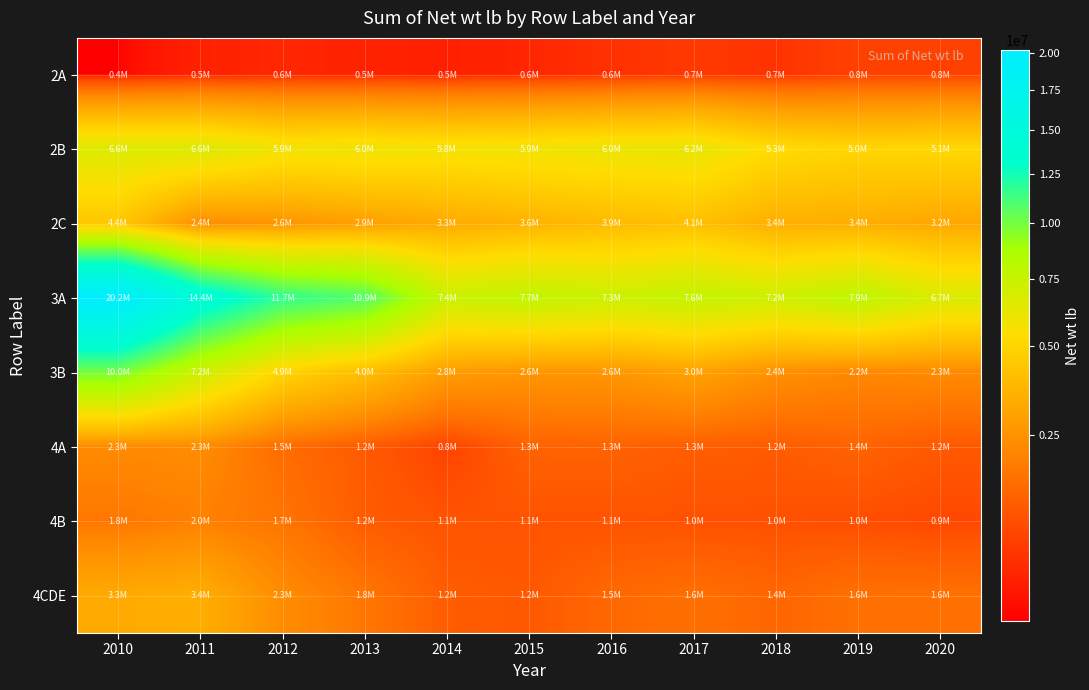

Reading left to right, extract all data points from this chart.

2A: 2010=407596	2011=523743	2012=555978	2013=526033	2014=510028	2015=551365	2016=641826	2017=723174	2018=658302	2019=821609	2020=822332
2B: 2010=6606873	2011=6611737	2012=5874057	2013=5951883	2014=5776276	2015=5883695	2016=6046026	2017=6177706	2018=5292833	2019=5018317	2020=5120000
2C: 2010=4390125	2011=2362739	2012=2574814	2013=2912381	2014=3275436	2015=3601986	2016=3877497	2017=4098373	2018=3433162	2019=3417649	2020=3162547
3A: 2010=20186319	2011=14378662	2012=11734812	2013=10852328	2014=7383094	2015=7721683	2016=7307892	2017=7638099	2018=7184597	2019=7928519	2020=6709026
3B: 2010=9957905	2011=7218335	2012=4932427	2013=4008550	2014=2815458	2015=2574084	2016=2608891	2017=2997309	2018=2424611	2019=2183078	2020=2271706
4A: 2010=2264528	2011=2315674	2012=1543175	2013=1206581	2014=832827	2015=1336203	2016=1345959	2017=1261673	2018=1217563	2019=1359127	2020=1177094
4B: 2010=1785472	2011=2021579	2012=1714873	2013=1224153	2014=1091003	2015=1079626	2016=1084133	2017=1049932	2018=1038908	2019=990563	2020=906899
4CDE: 2010=3287441	2011=3413884	2012=2327657	2013=1758471	2014=1243406	2015=1172931	2016=1462985	2017=1619376	2018=1412906	2019=1636740	2020=1627404